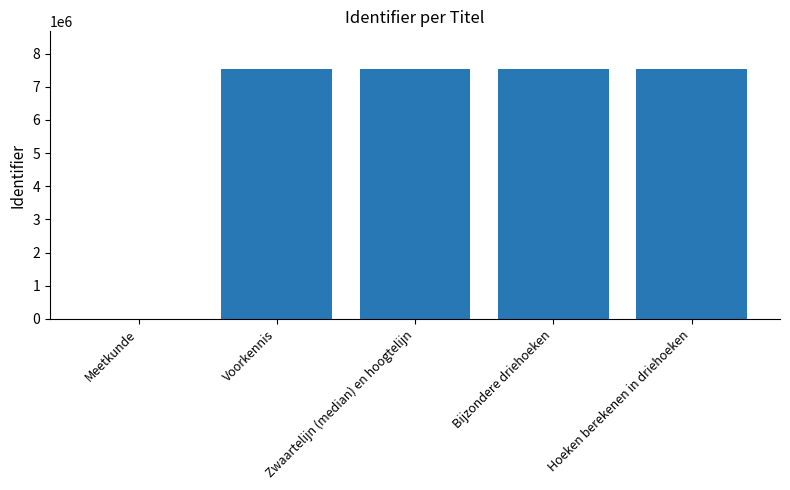

What is the change in value from Meetkunde to Bijzondere driehoeken?

+7538717